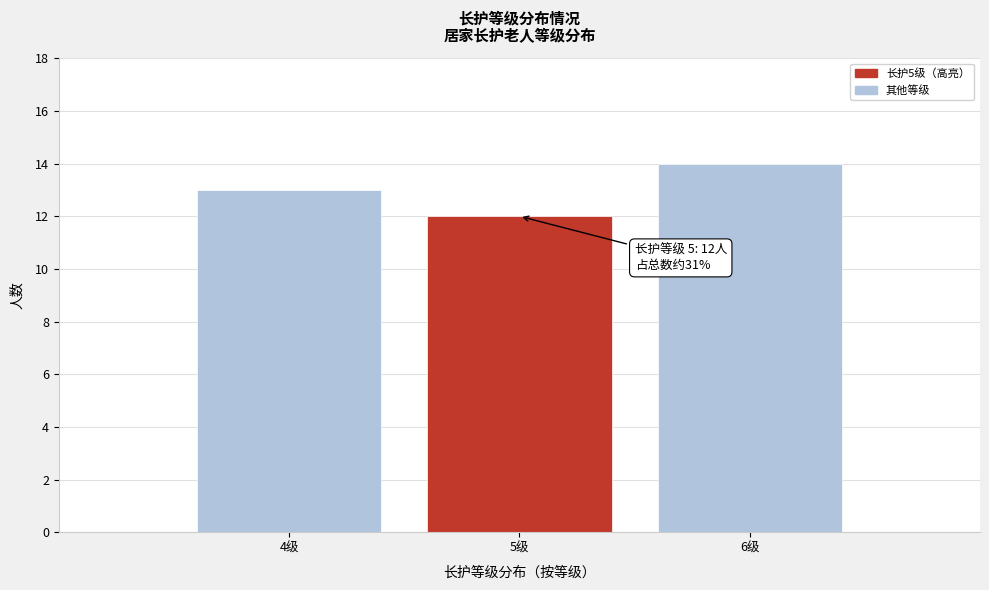

Reading left to right, transcribe all the data shown in this chart.

13	12	14